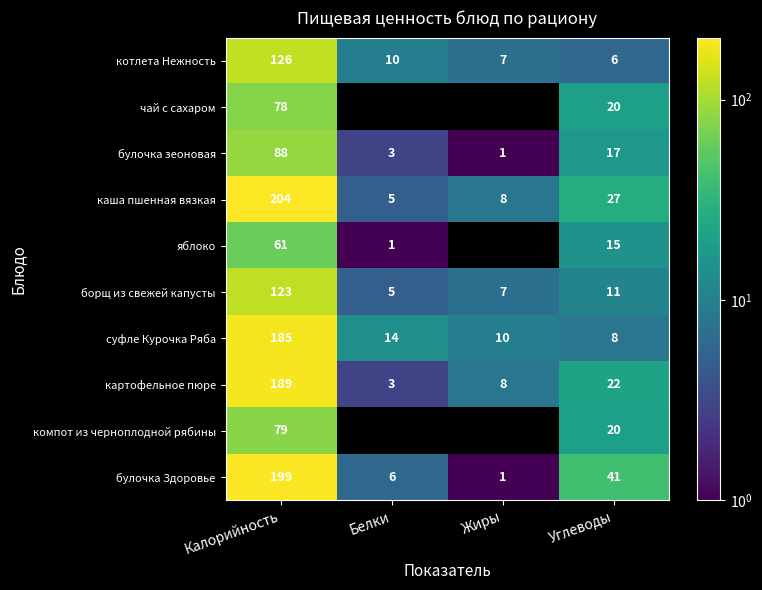

At which category does the chart reach its minimum across all series?

Белки